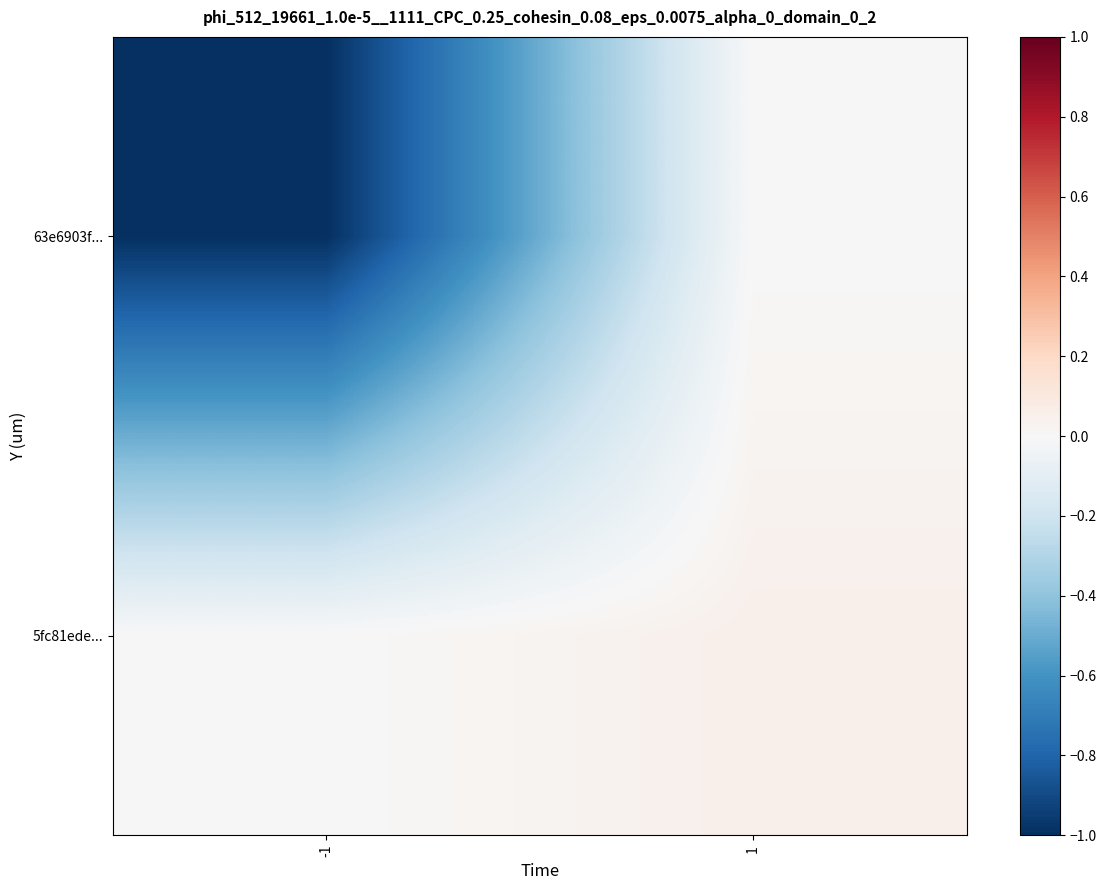

Which series changed the most between -1 and 1?

63e6903f...